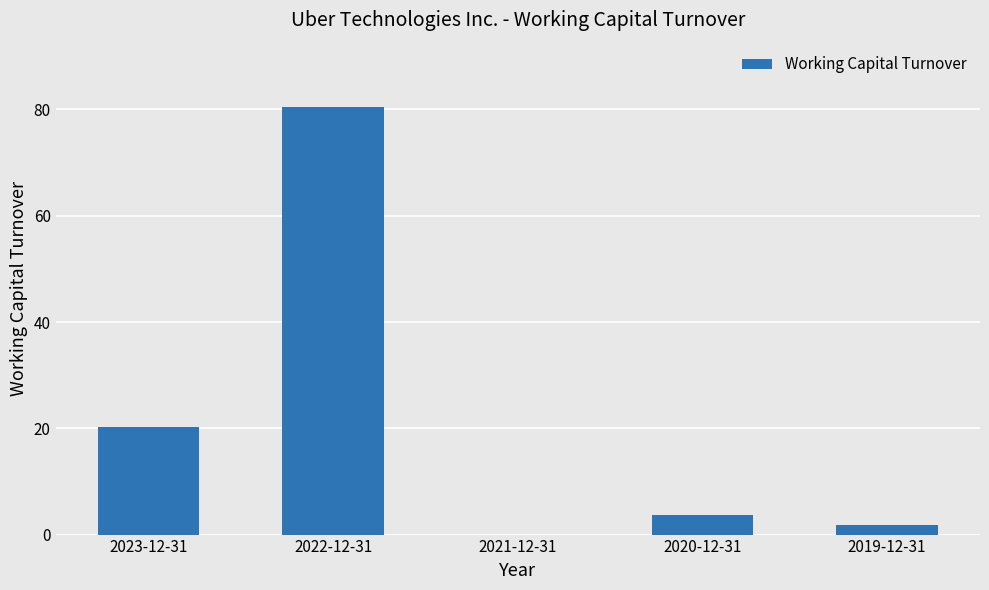

What is the sum of the values at 2021-12-31 and 2023-12-31?

20.2